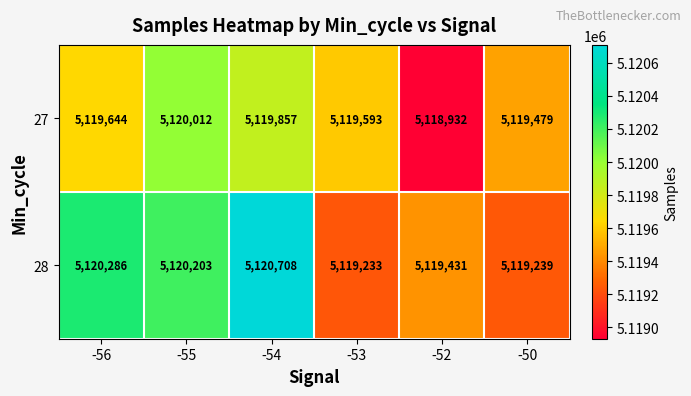

What is the highest value of the 28 series?

5120708